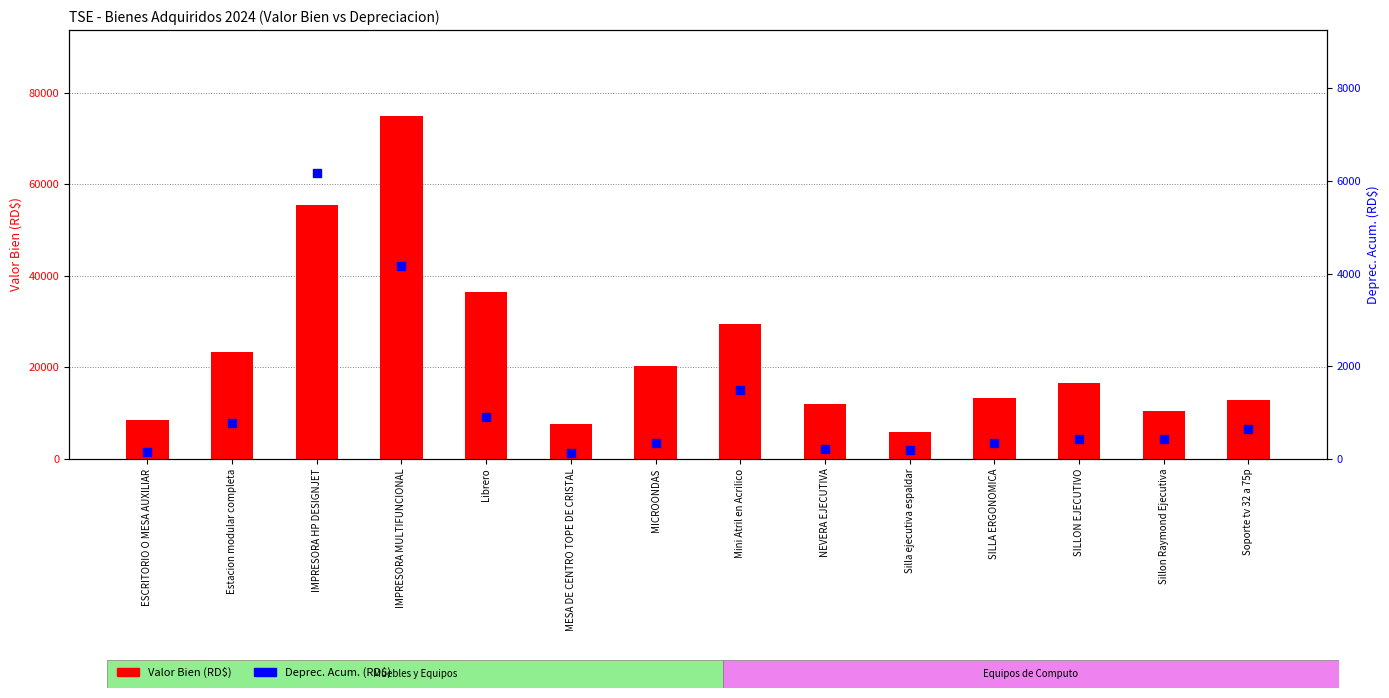

Which series has the largest total across all categories?

Valor Bien (RD$)